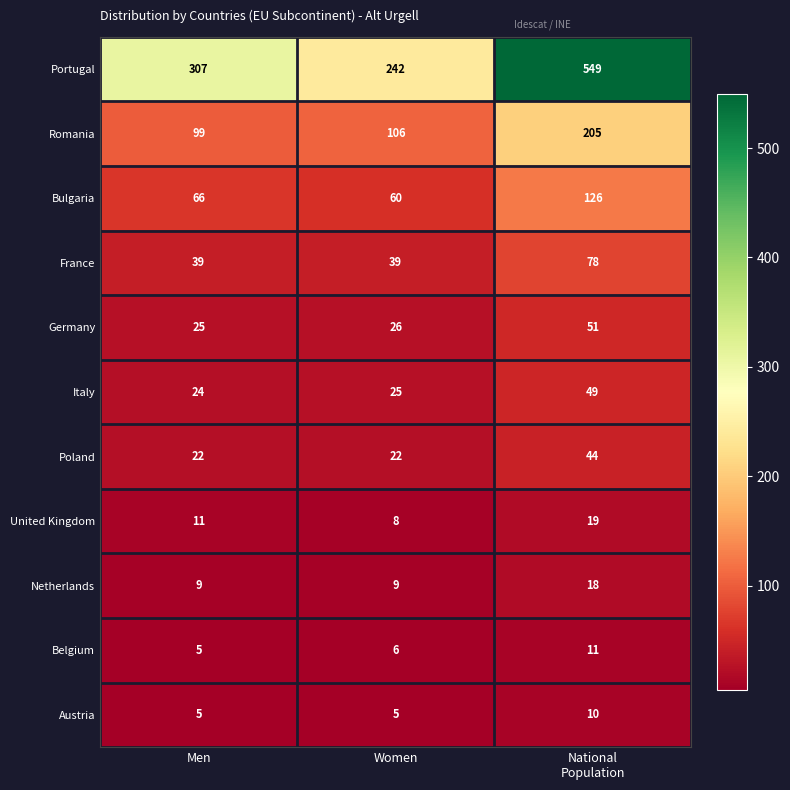

True or false: Belgium has a value of 10 at Women.

False